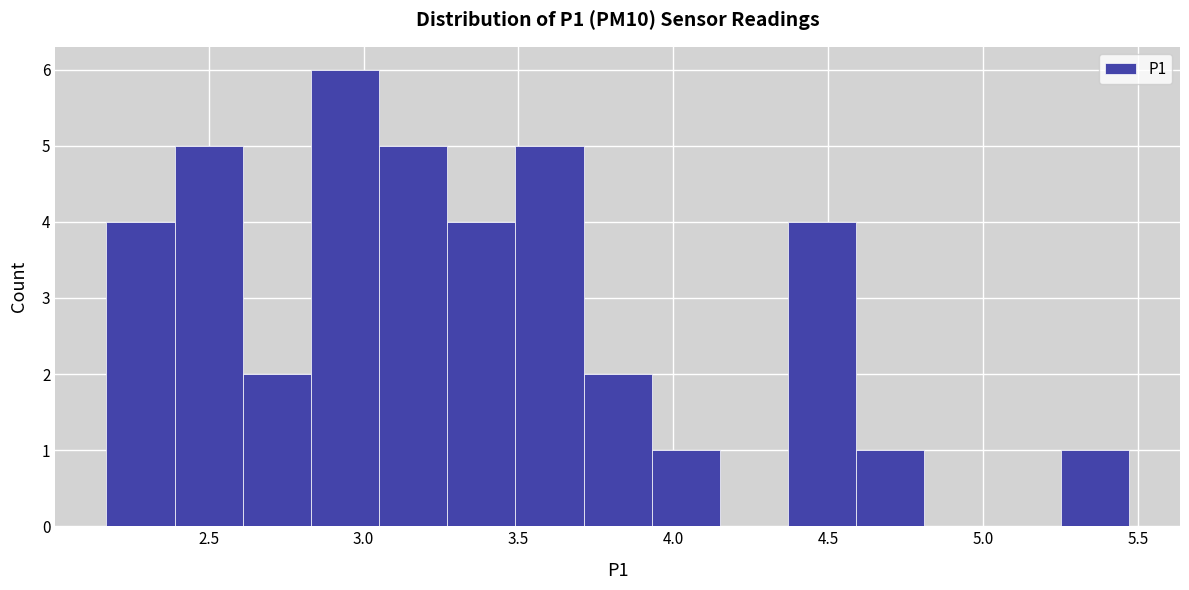

How tall is the bar that spans 3.49 to 3.71 on the x-axis? Neither the bar edges nor the heights are printed on the chart, so give them approximately, as read against the axes.

5